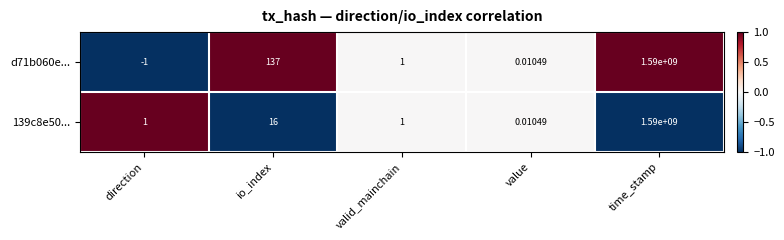

Where is 139c8e50... nearest to the value 795000000?

io_index